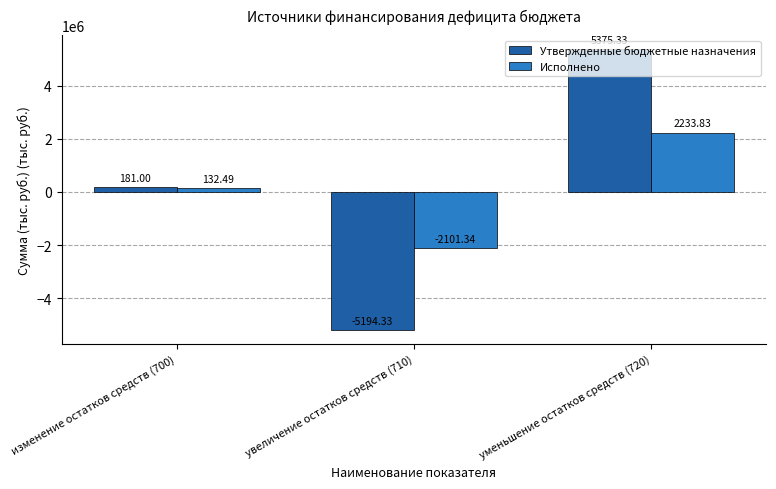

What are all the series names shown in the legend?

Утвержденные бюджетные назначения, Исполнено